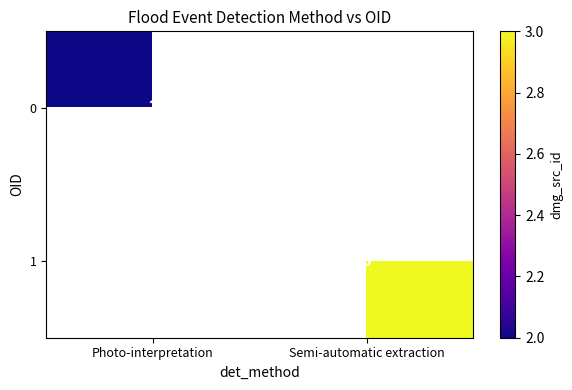

Is it true that 0 equals 0.6 at Photo-interpretation?

False